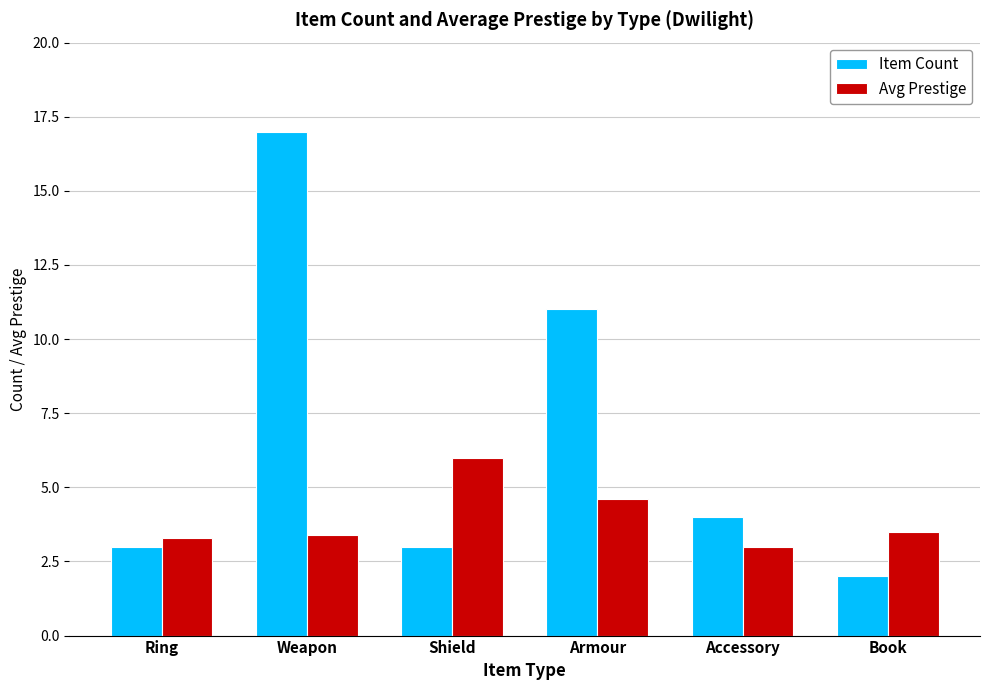

What is the spread (max minus min) of values at Weapon?

13.6